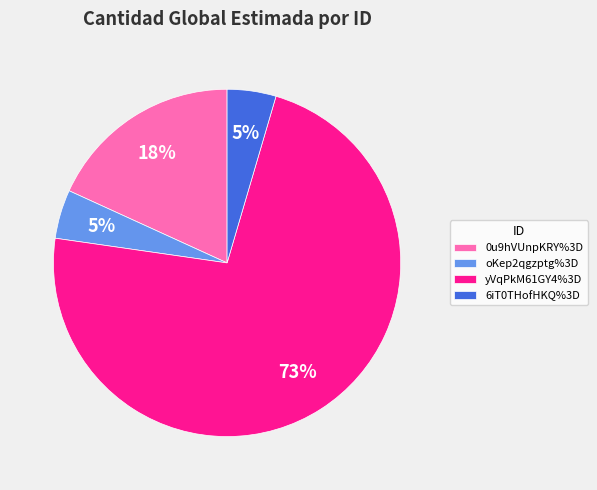

To the nearest percent, what is the combined percentage of oKep2qgzptg%3D and 0u9hVUnpKRY%3D?

23%